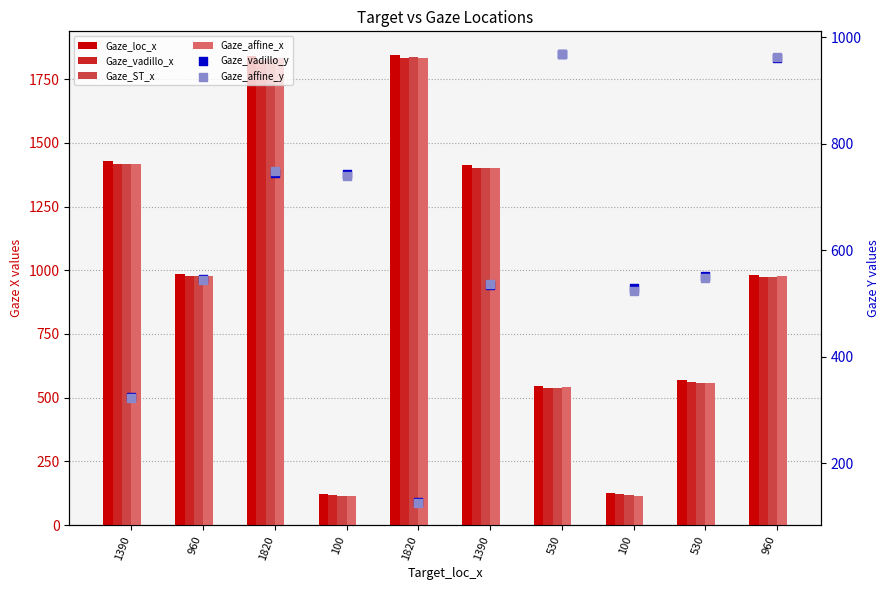

What are all the series names shown in the legend?

Gaze_loc_x, Gaze_vadillo_x, Gaze_ST_x, Gaze_affine_x, Gaze_vadillo_y, Gaze_affine_y